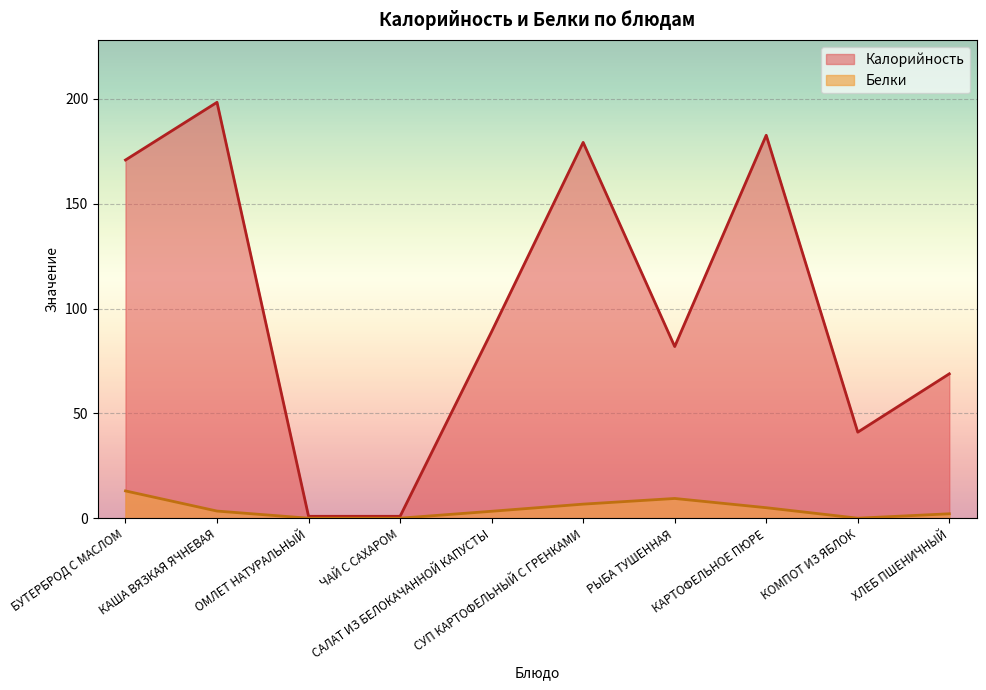

Which series changed the most between БУТЕРБРОД С МАСЛОМ and ХЛЕБ ПШЕНИЧНЫЙ?

Калорийность